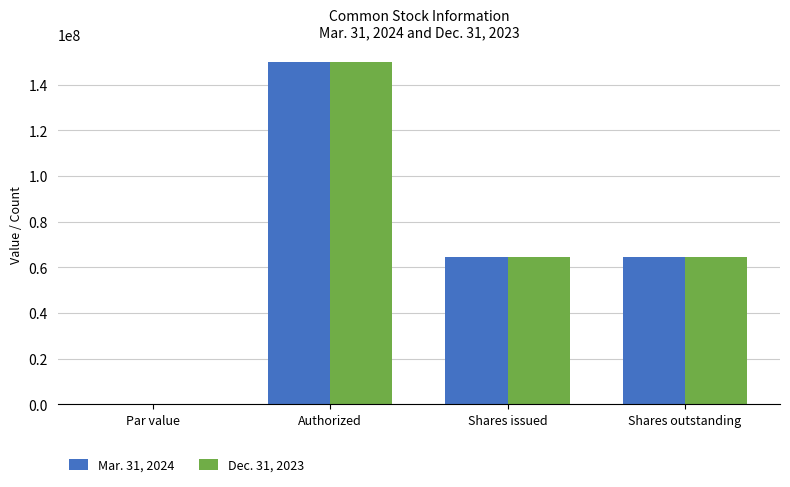

At which label does Mar. 31, 2024 reach its peak?

Authorized